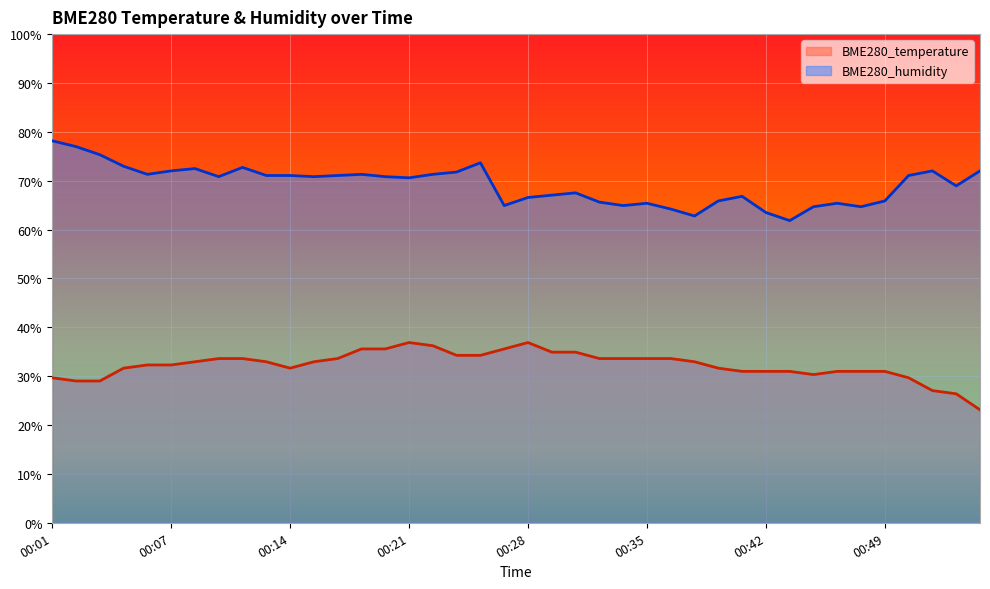

What is the difference between the highest and lowest values at 00:17?

37.5